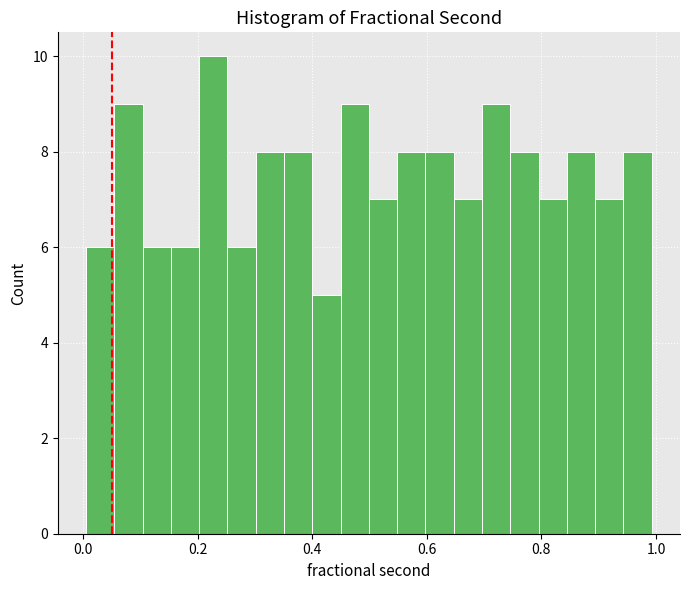

Around what value on the x-axis is the tallest bar? Give the approximate position of its centre, as read against the axis.

0.22